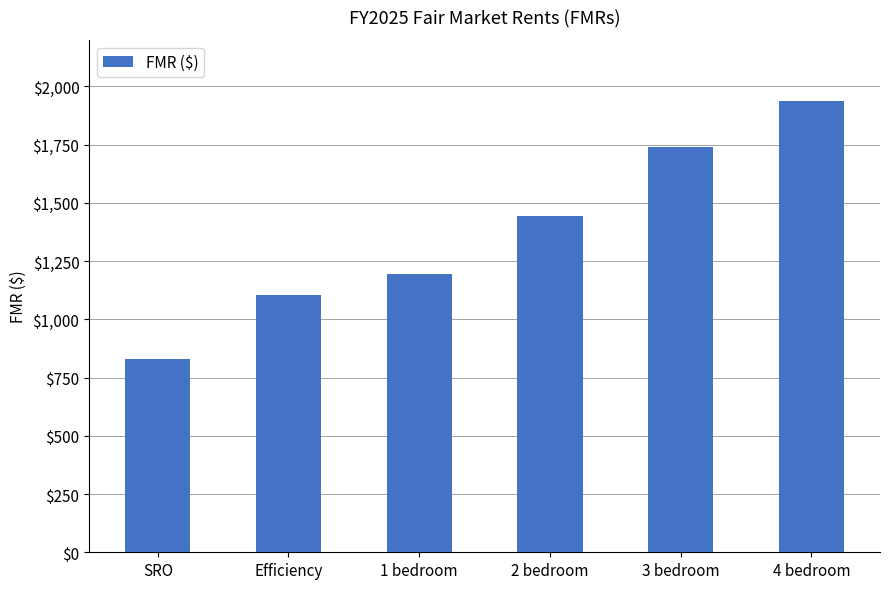

Reading right to left, transcribe all the data shown in this chart.

1939	1741	1445	1194	1104	828